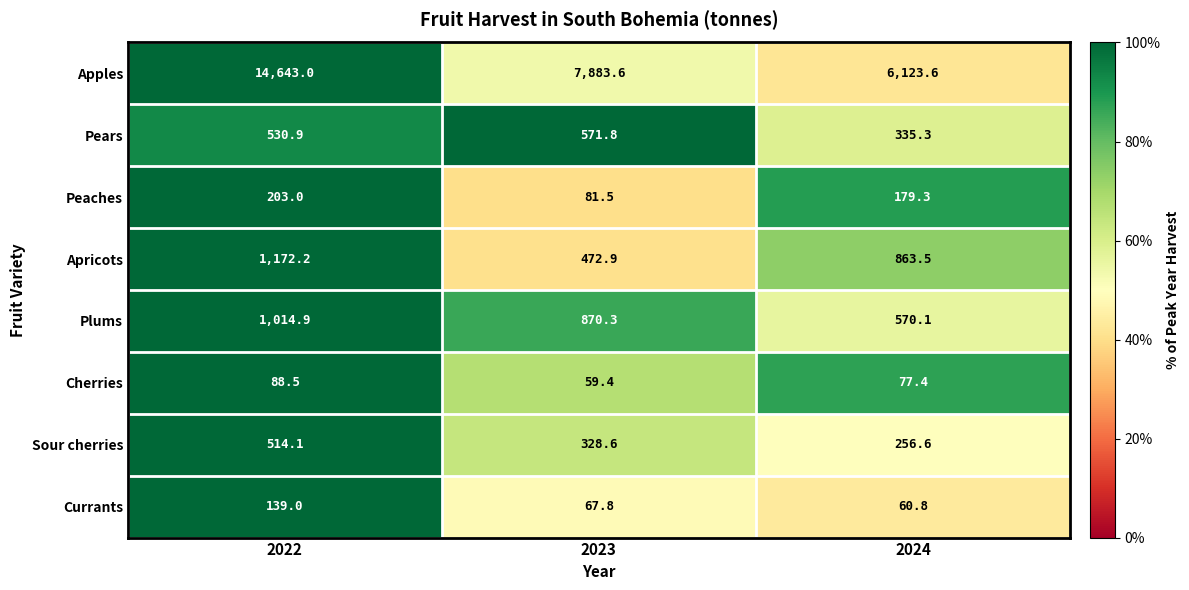

What is the spread (max minus min) of values at 2022?

14554.5